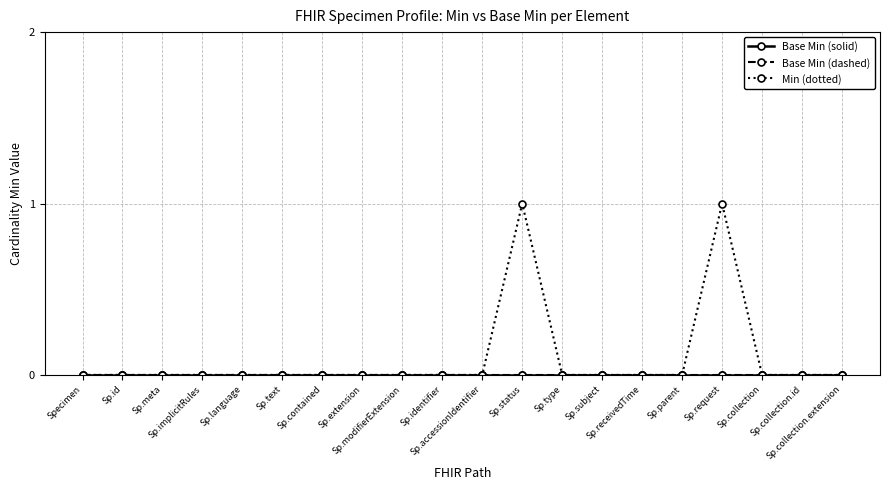

Which series changed the most between Sp.implicitRules and Sp.accessionIdentifier?

Base Min (solid)